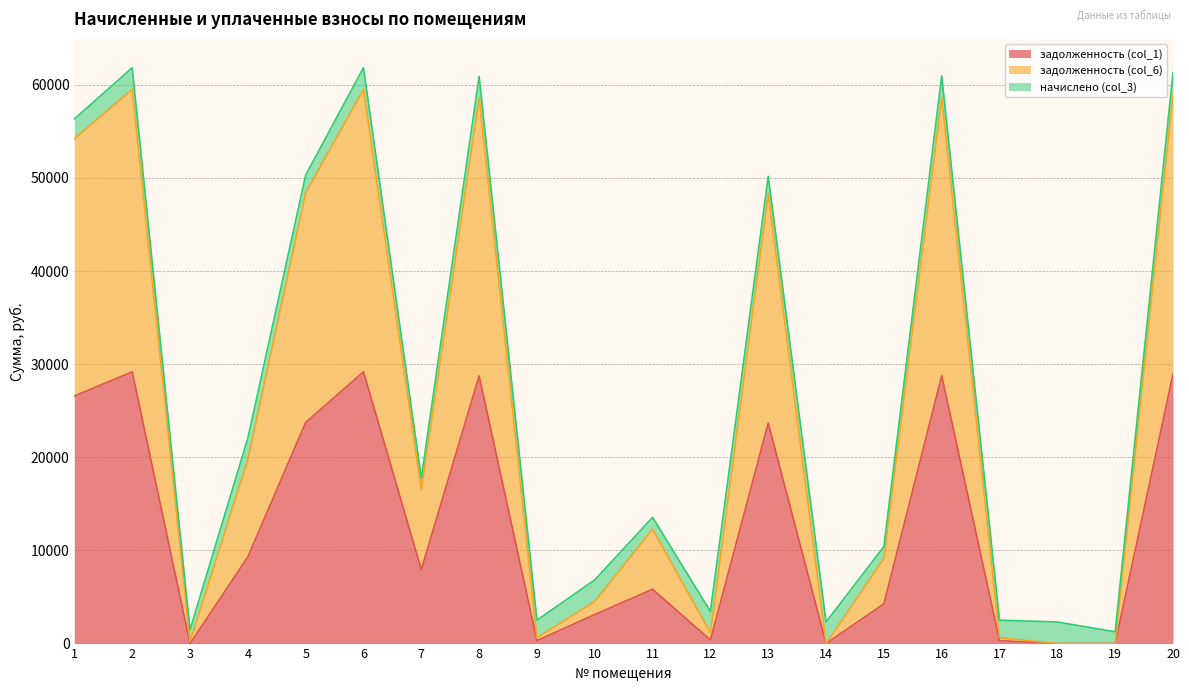

Which series has the largest range (max minus min)?

задолженность (col_6)